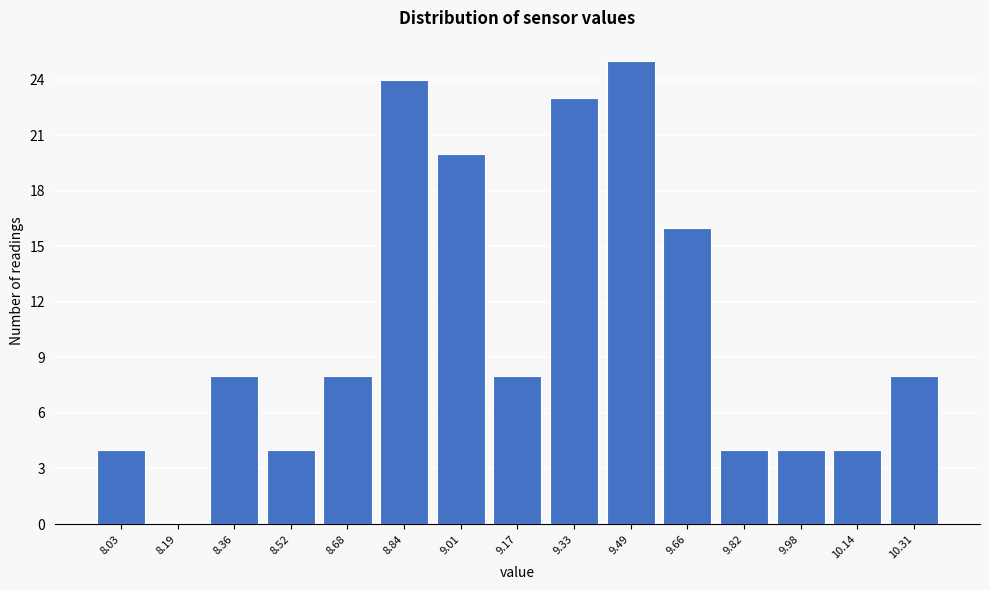

Reading right to left, transcribe all the data shown in this chart.

10.31=8	10.14=4	9.98=4	9.82=4	9.66=16	9.49=25	9.33=23	9.17=8	9.01=20	8.84=24	8.68=8	8.52=4	8.36=8	8.19=0	8.03=4